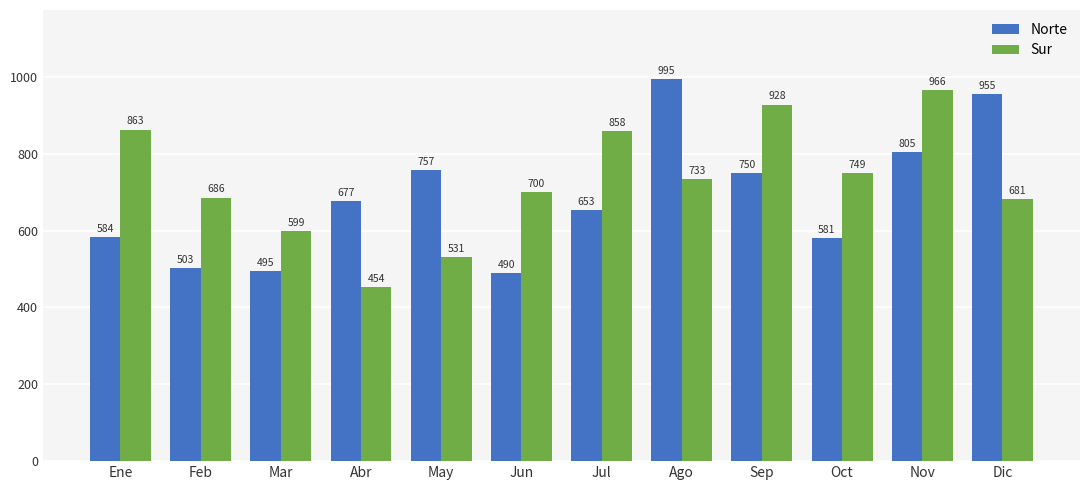

Is it true that Sur equals 966 at Nov?

True